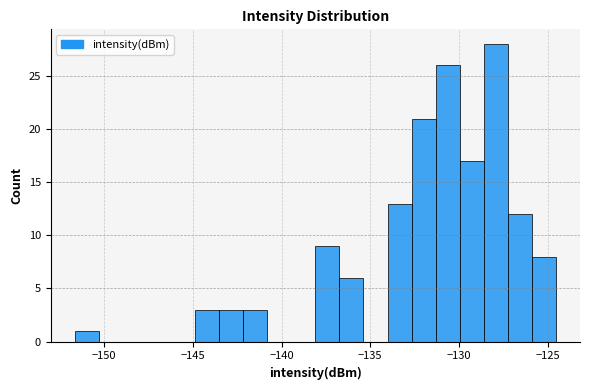

Around what value on the x-axis is the tallest bar? Give the approximate position of its centre, as read against the axis.

-128.0